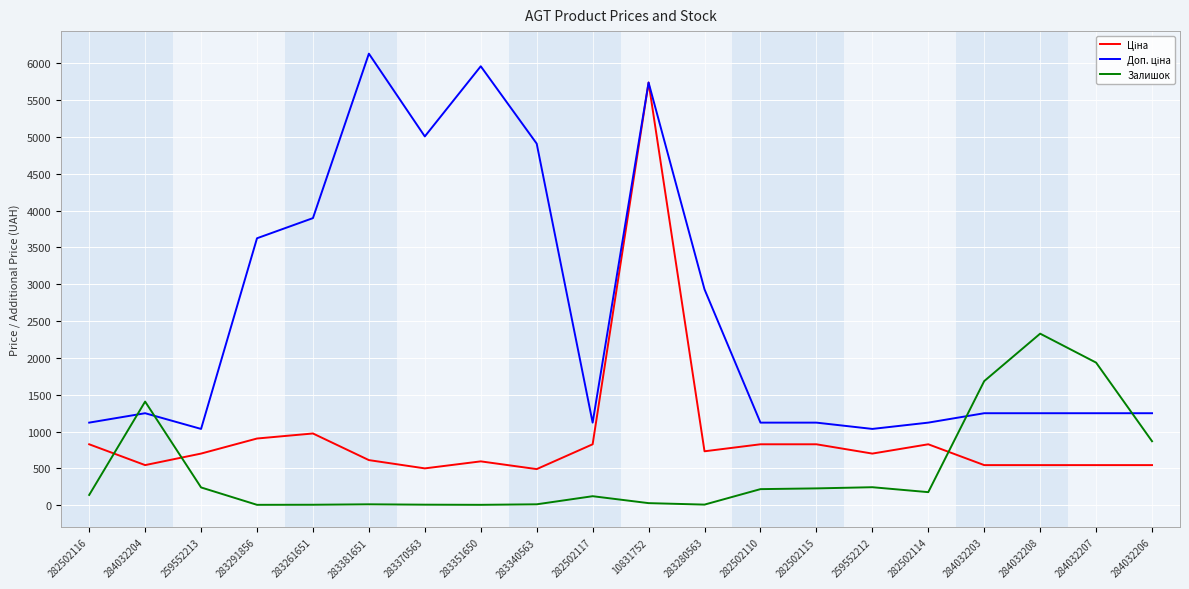

What is the spread (max minus min) of values at 284032204?

862.0